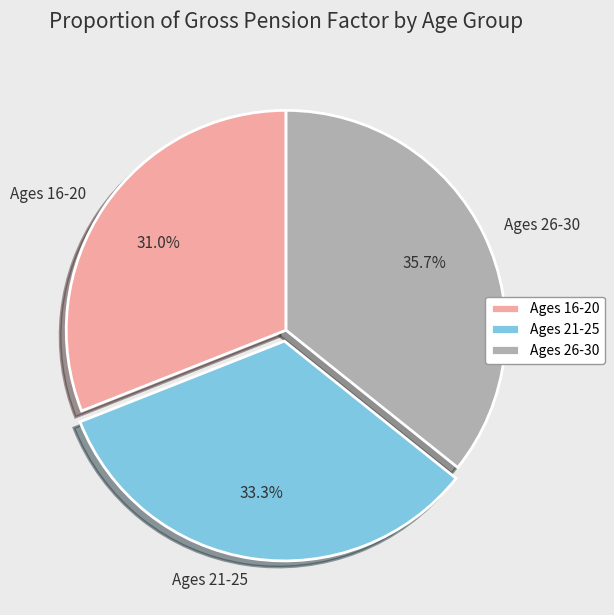

Count the number of slices in the pie.

3